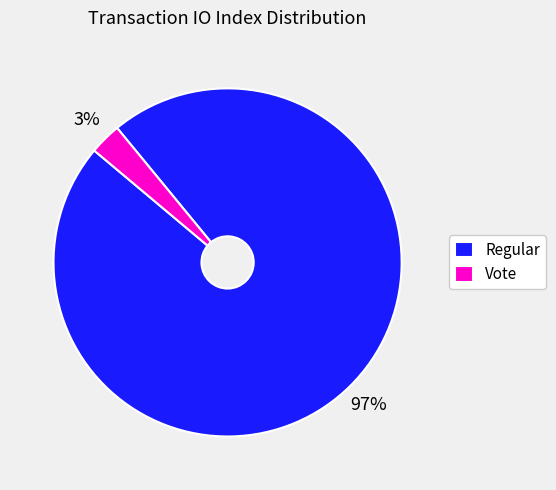

Count the number of slices in the pie.

2